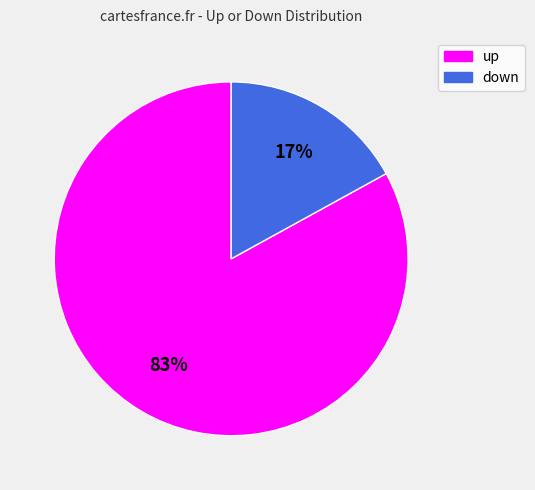

How many slices are in this pie chart?

2